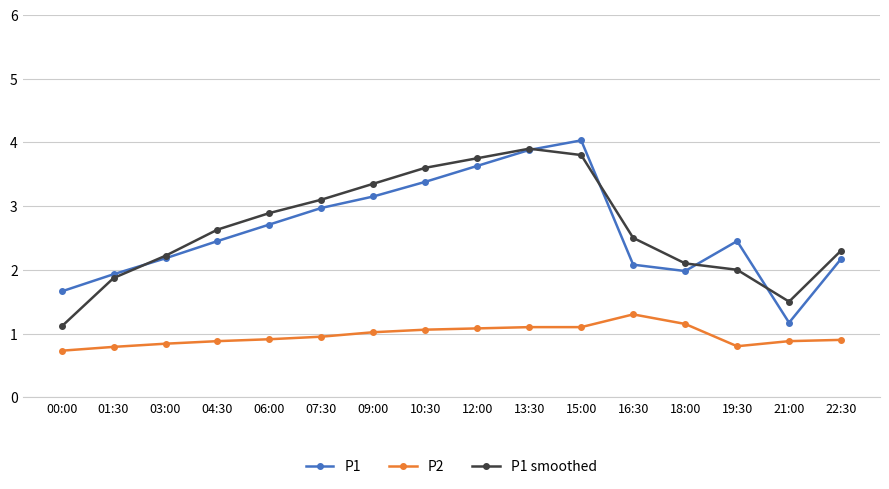

What position from the right is 12:00?

8